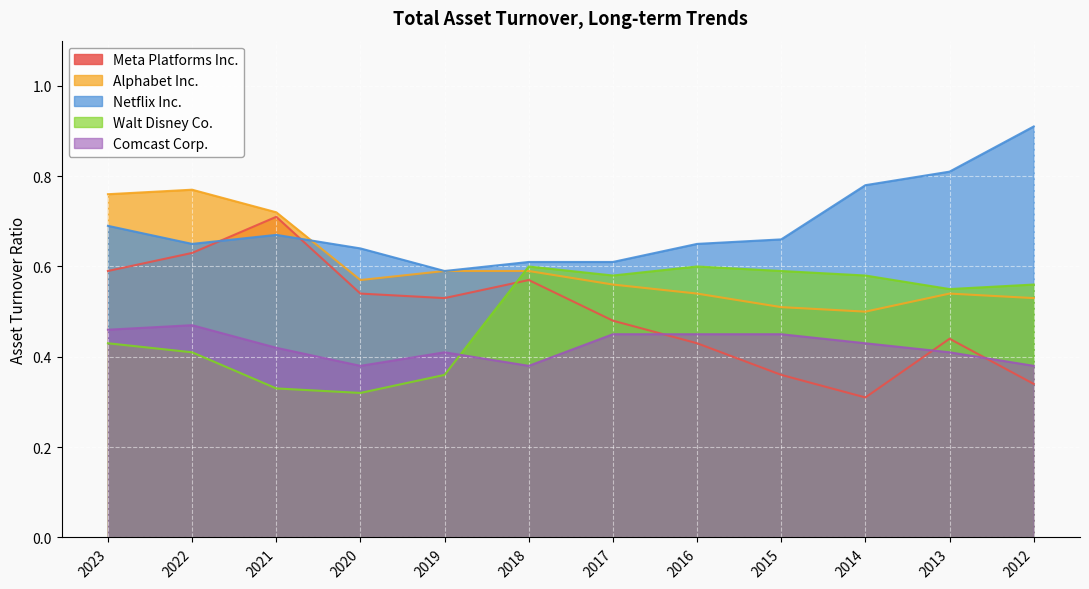

The value of Alphabet Inc. at 2020 is 0.6. True or false?

True